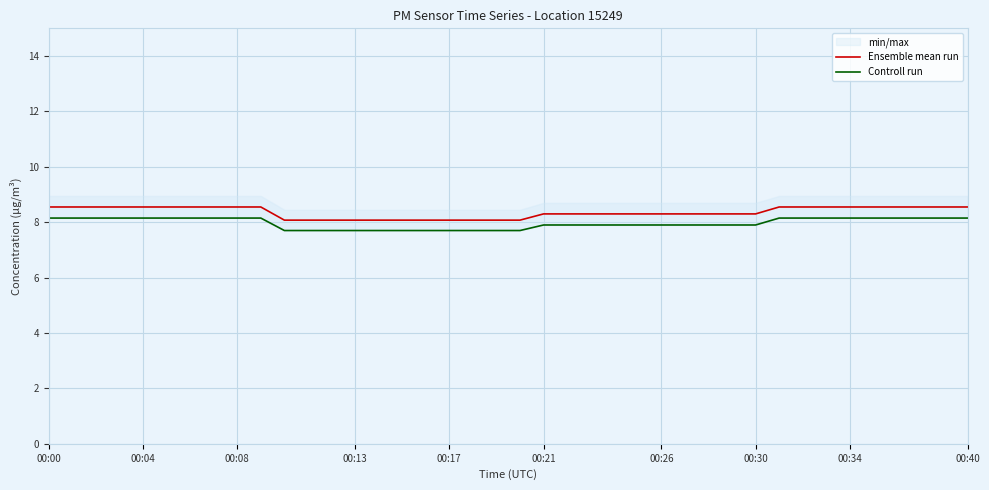

The value of Ensemble mean run at 00:26 is 14.1. True or false?

False